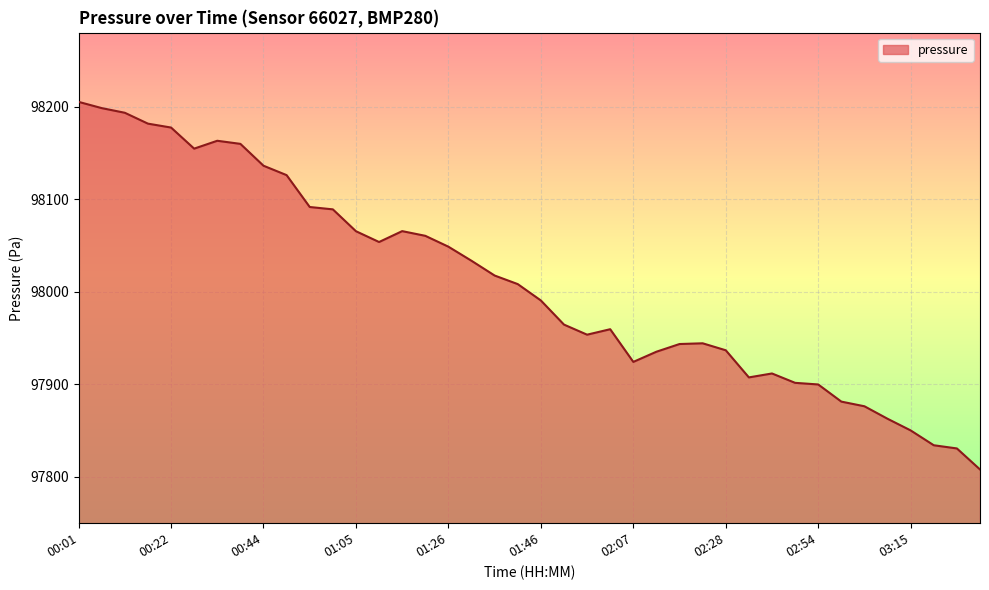

Does the chart have visible grid lines?

Yes